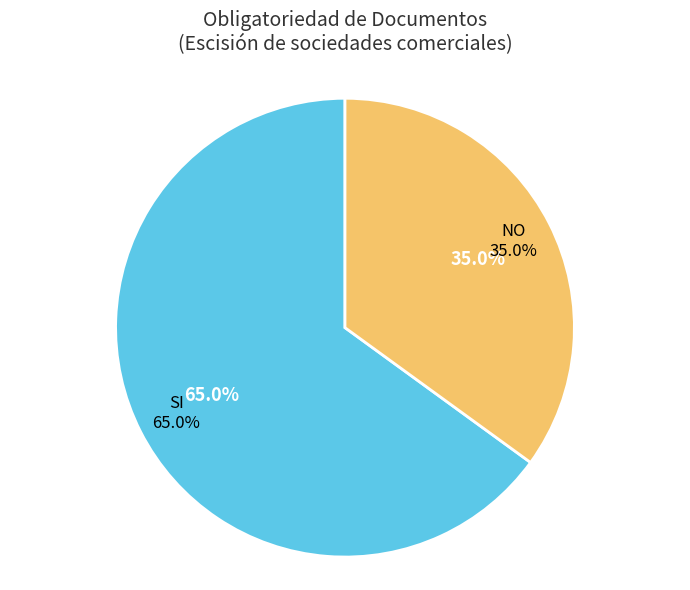

To the nearest percent, what percentage of the pie is SI?

65%